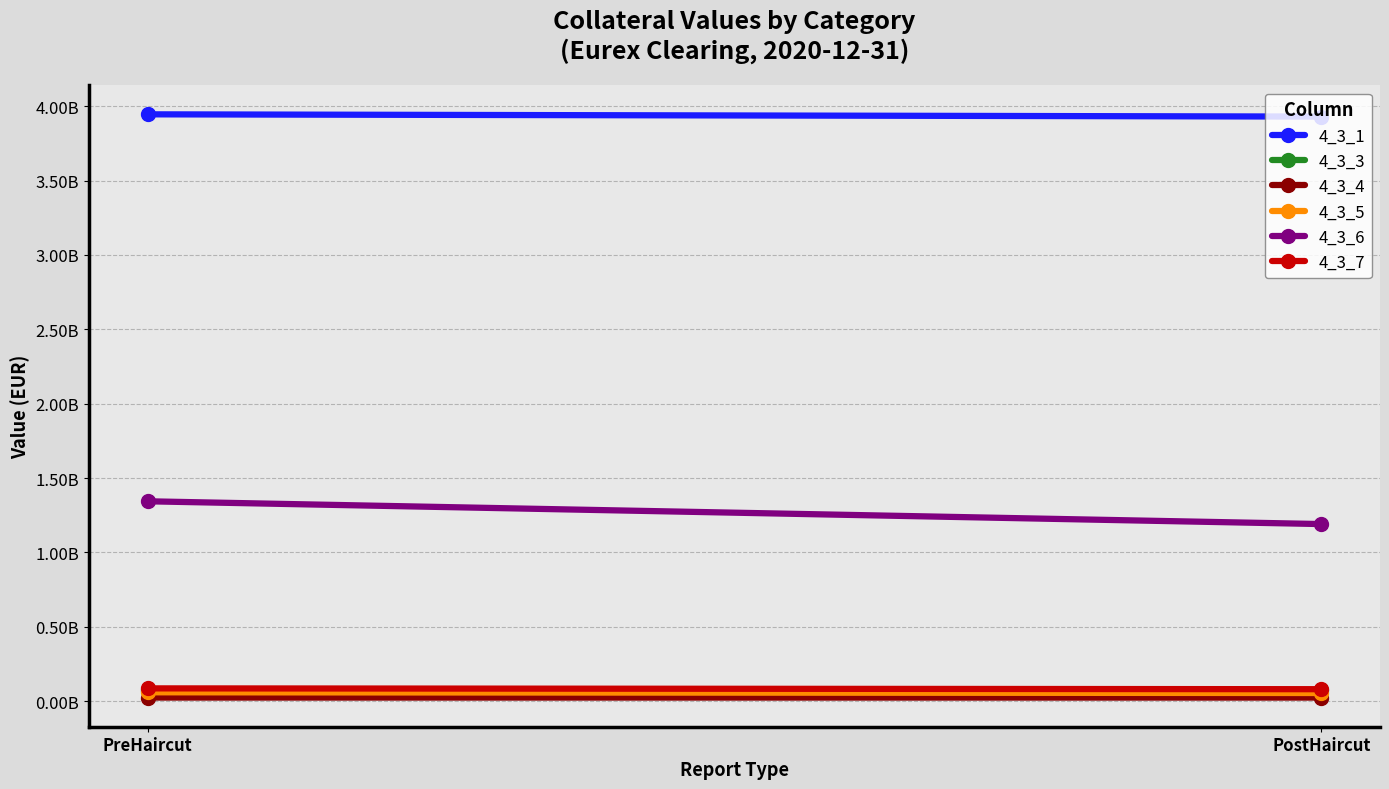

What is the average value of the 4_3_4 series?

24341232.1